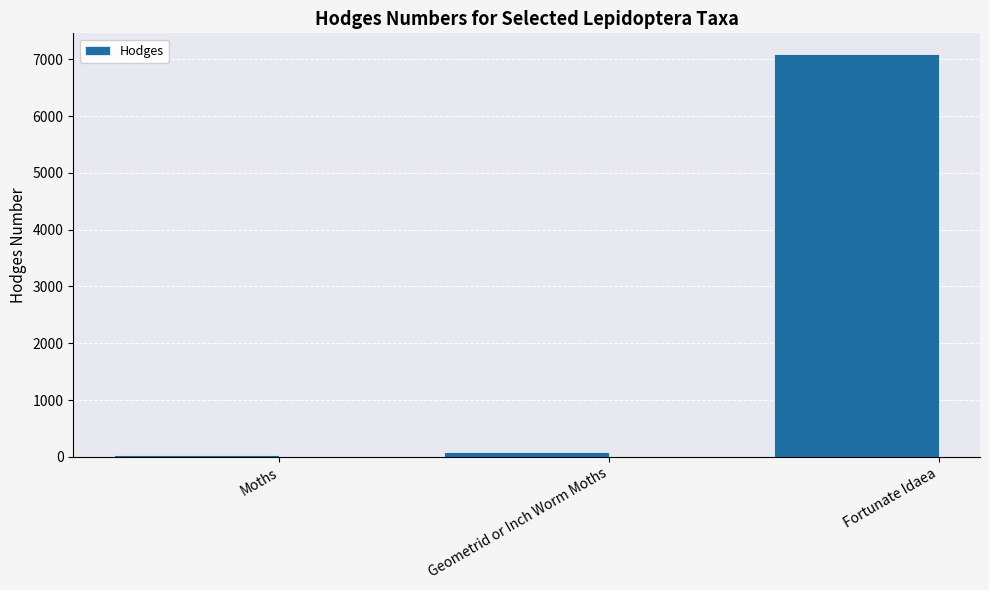

Are the bars horizontal?

No